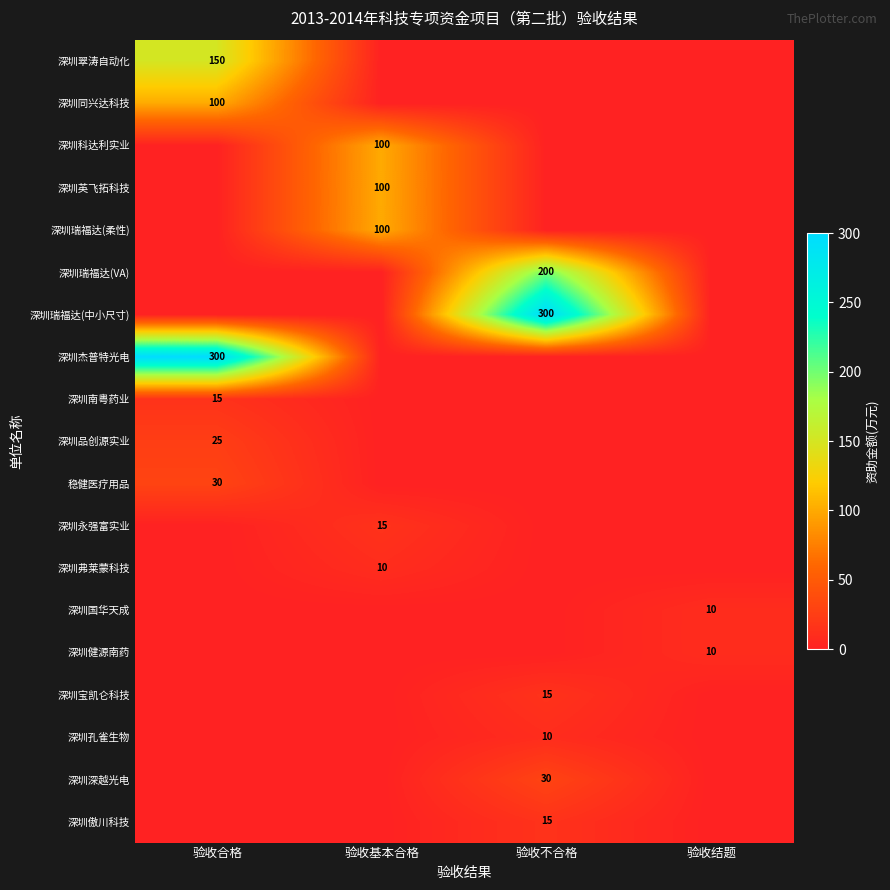

Between 验收合格 and 验收基本合格, which series saw the biggest shift?

深圳杰普特光电